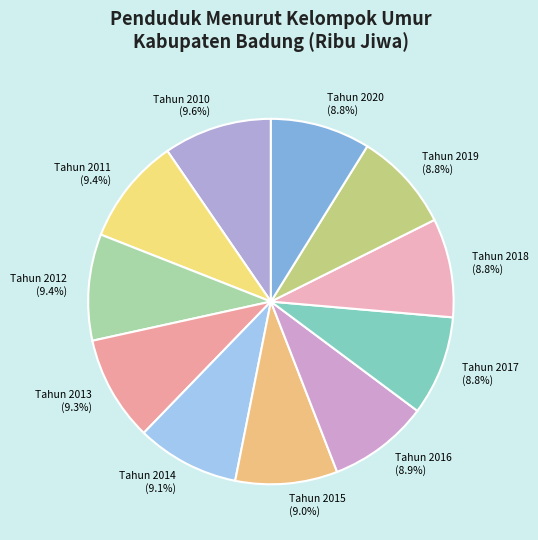

To the nearest percent, what is the difference between the largest and smallest slice percentages?

1%